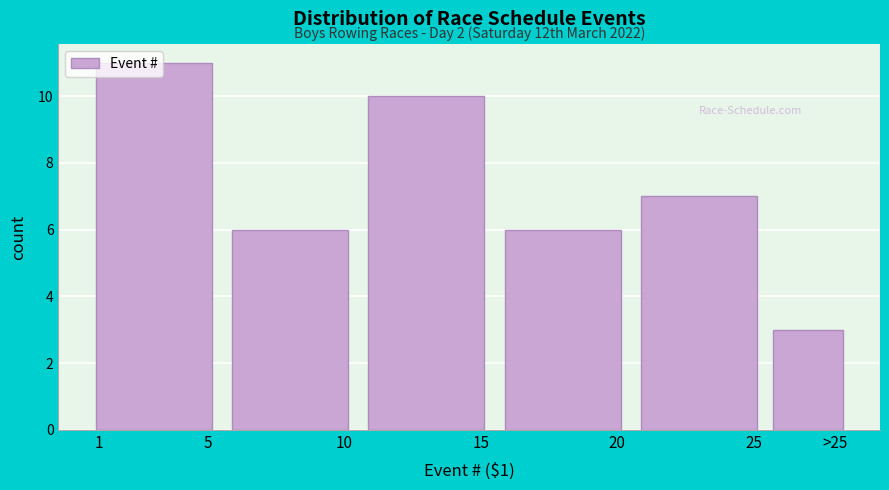

Between >25 and 15, which is larger?

15